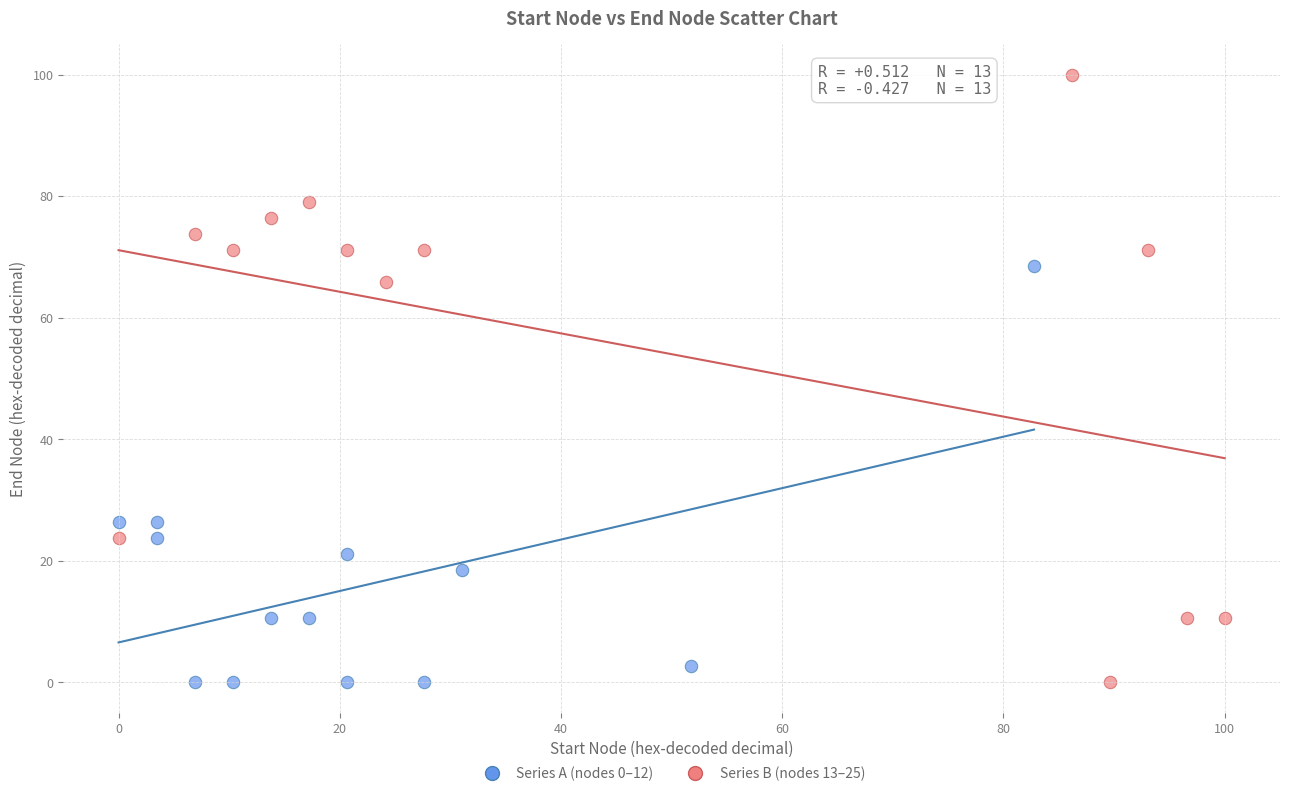

Which series contains the highest Y value?

Series B (nodes 13–25)